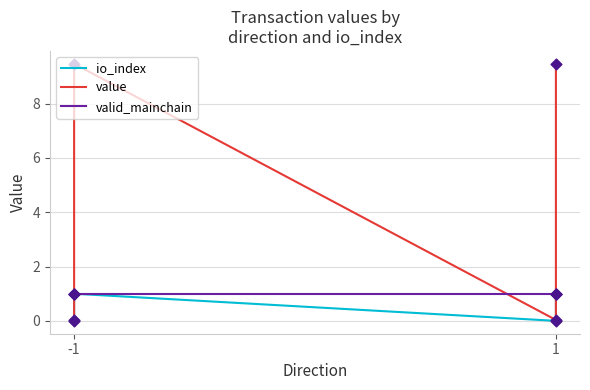

Which series has the largest Y range (max minus min)?

value